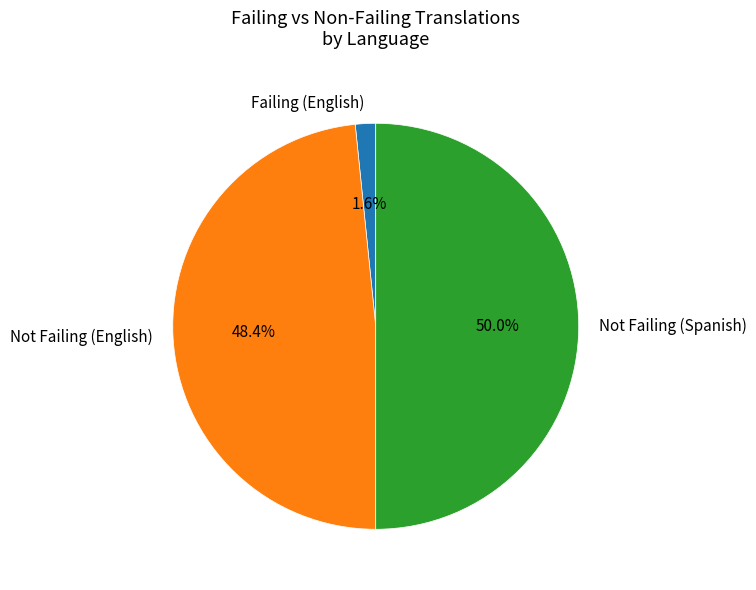

To the nearest percent, what is the average slice percentage?

33%